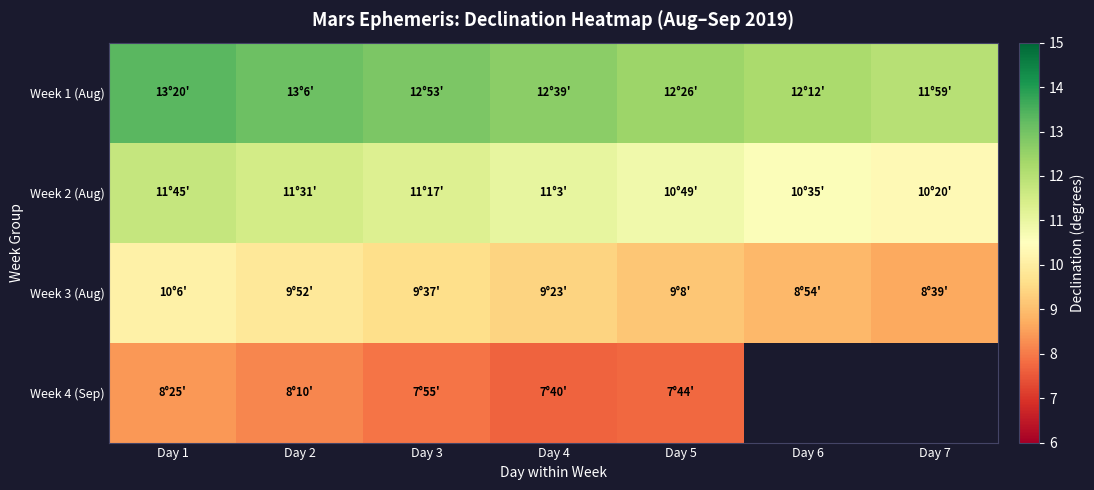

What is the sum of the Week 2 (Aug) values at Day 4 and Day 2?

22.6